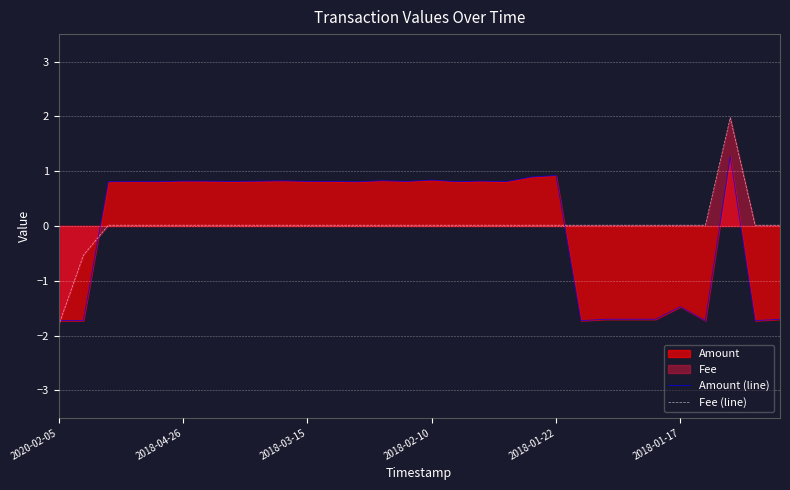

How many intersections are there between Amount (line) and Fee (line)?

3